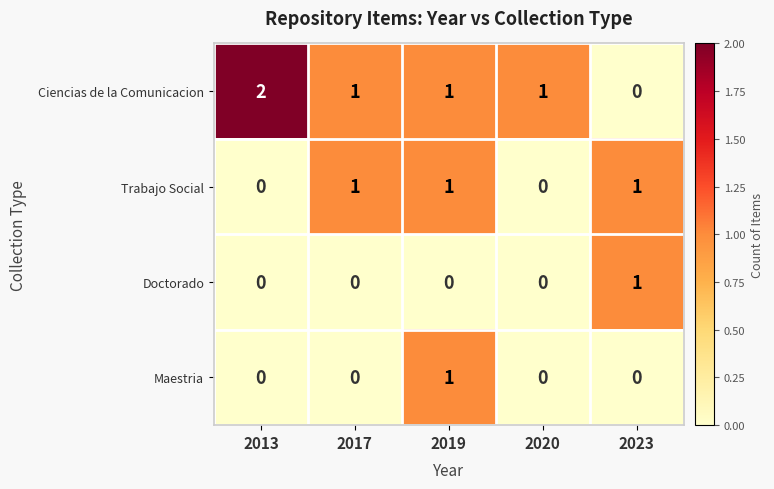

Which series has the widest spread of values?

Ciencias de la Comunicacion